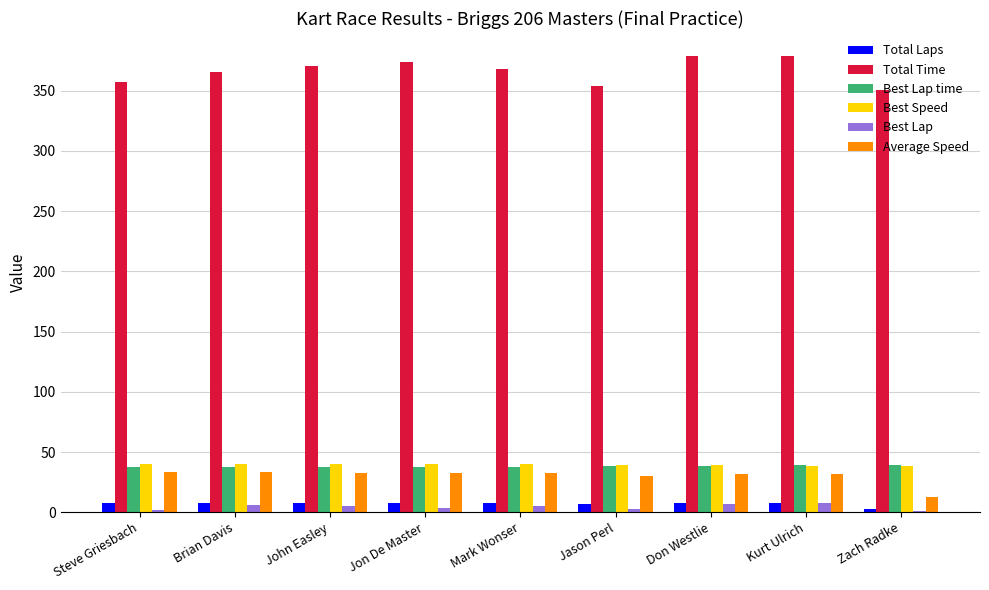

How many categories are shown in the chart?

9